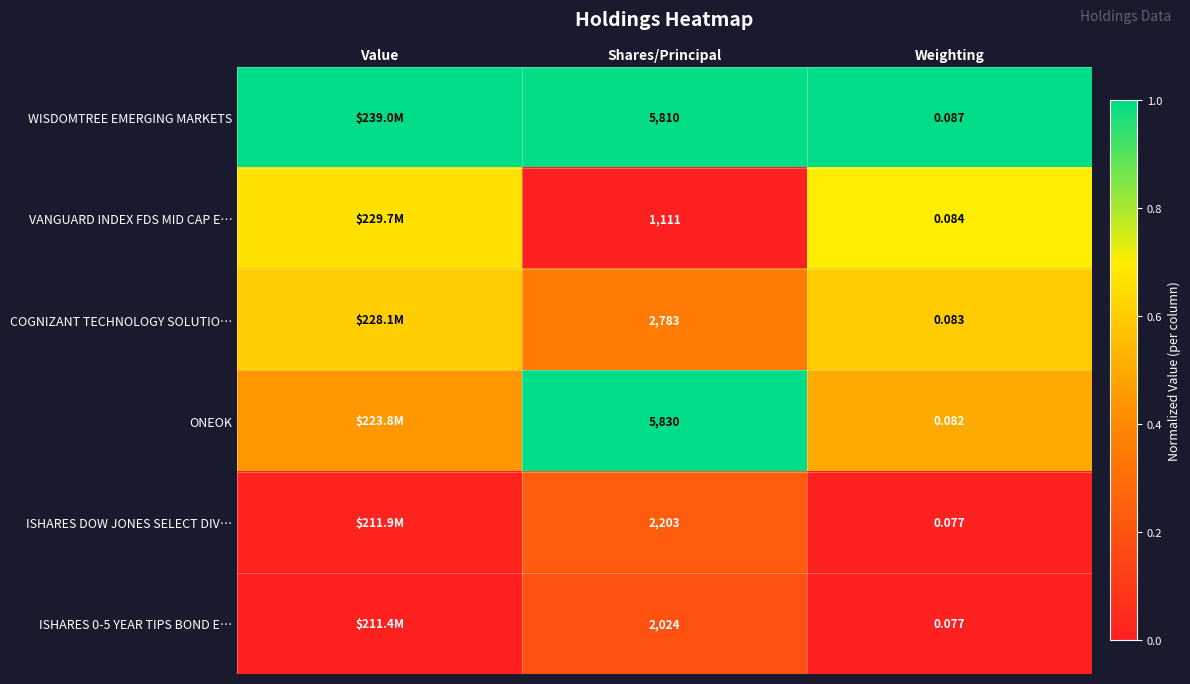

At how many categories does at least one series exceed 0?

3